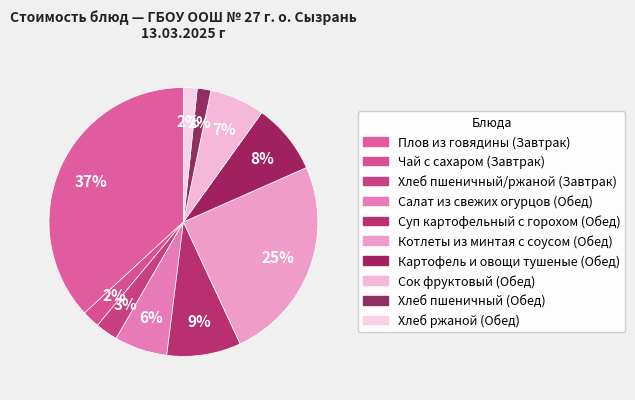

Which slice is the largest?

Плов из говядины (Завтрак)